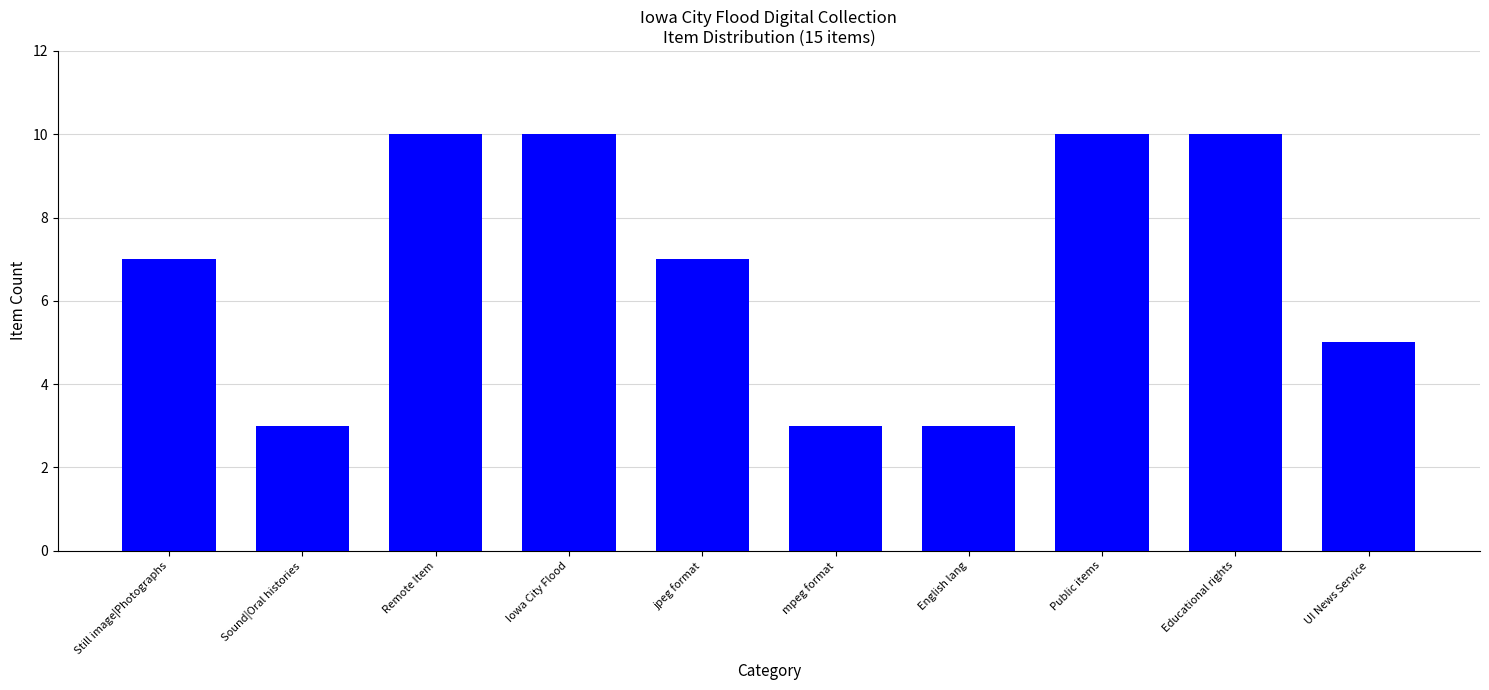

What is the label of the 6th bar from the right?

jpeg format